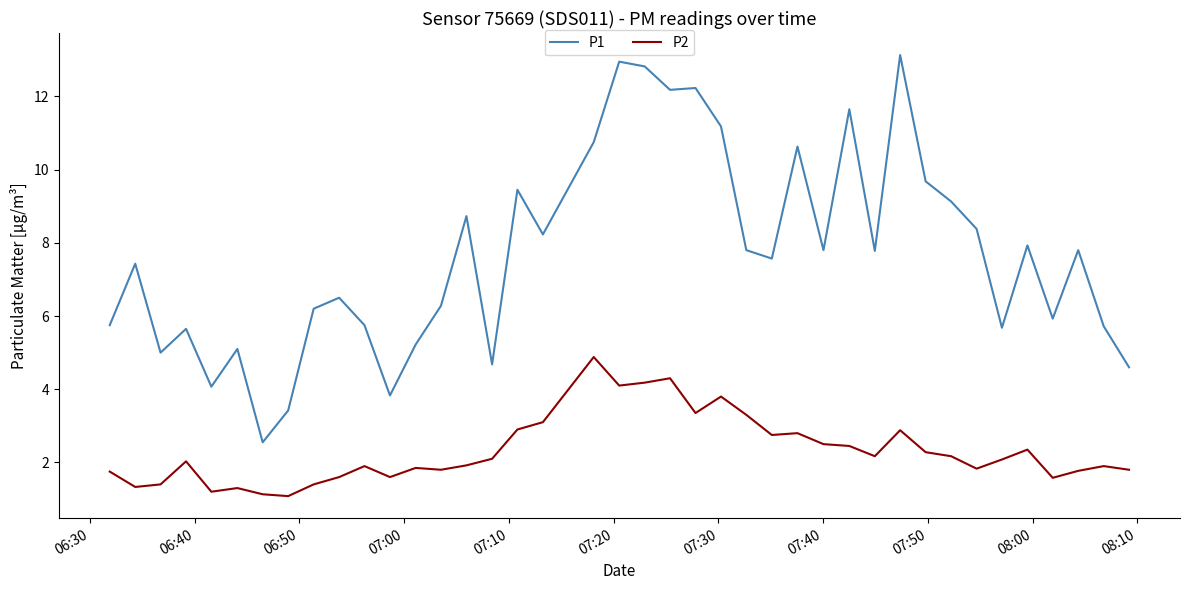

Which series has the largest total across all categories?

P1